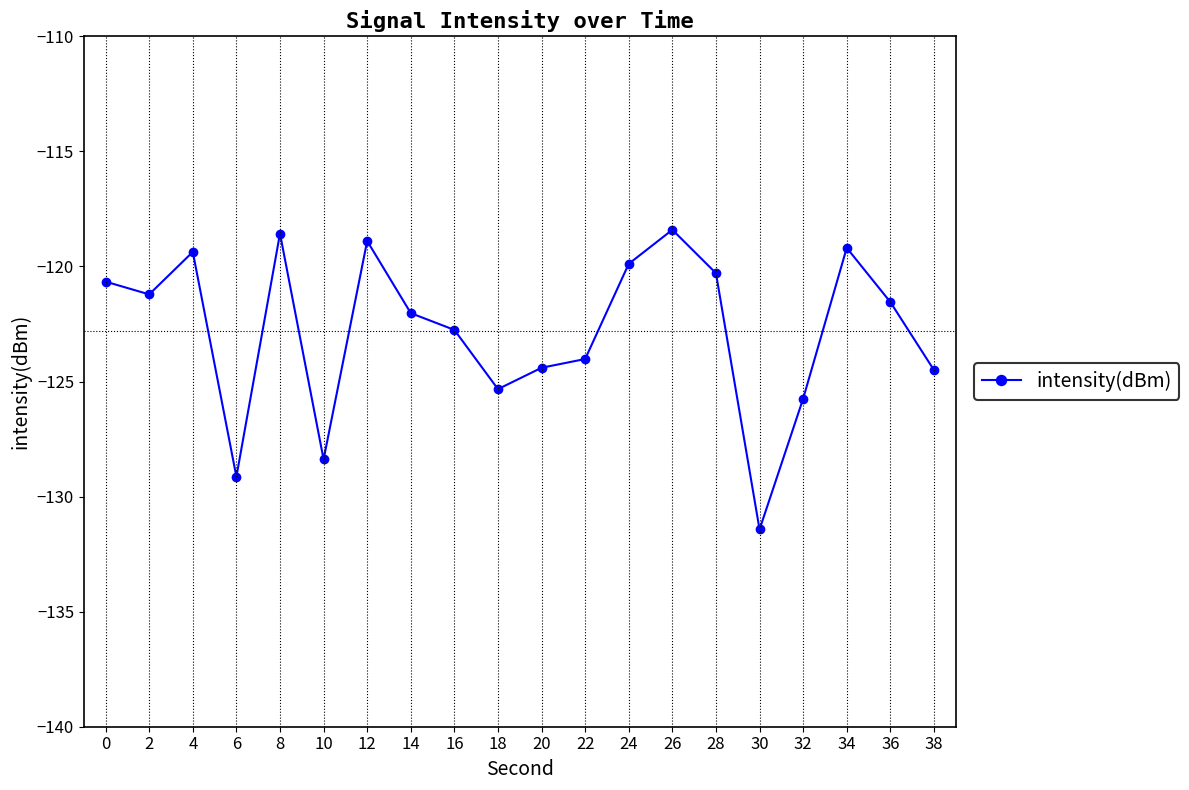

How many points are lower than both their immediate neighbors (excluding endpoints)?

5